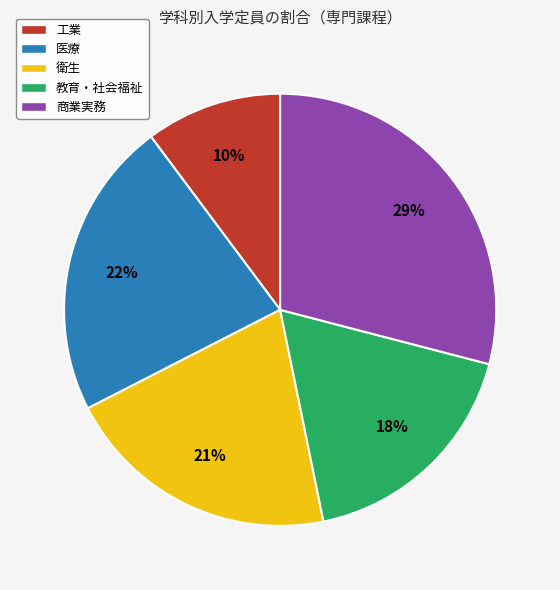

How many slices are in this pie chart?

5